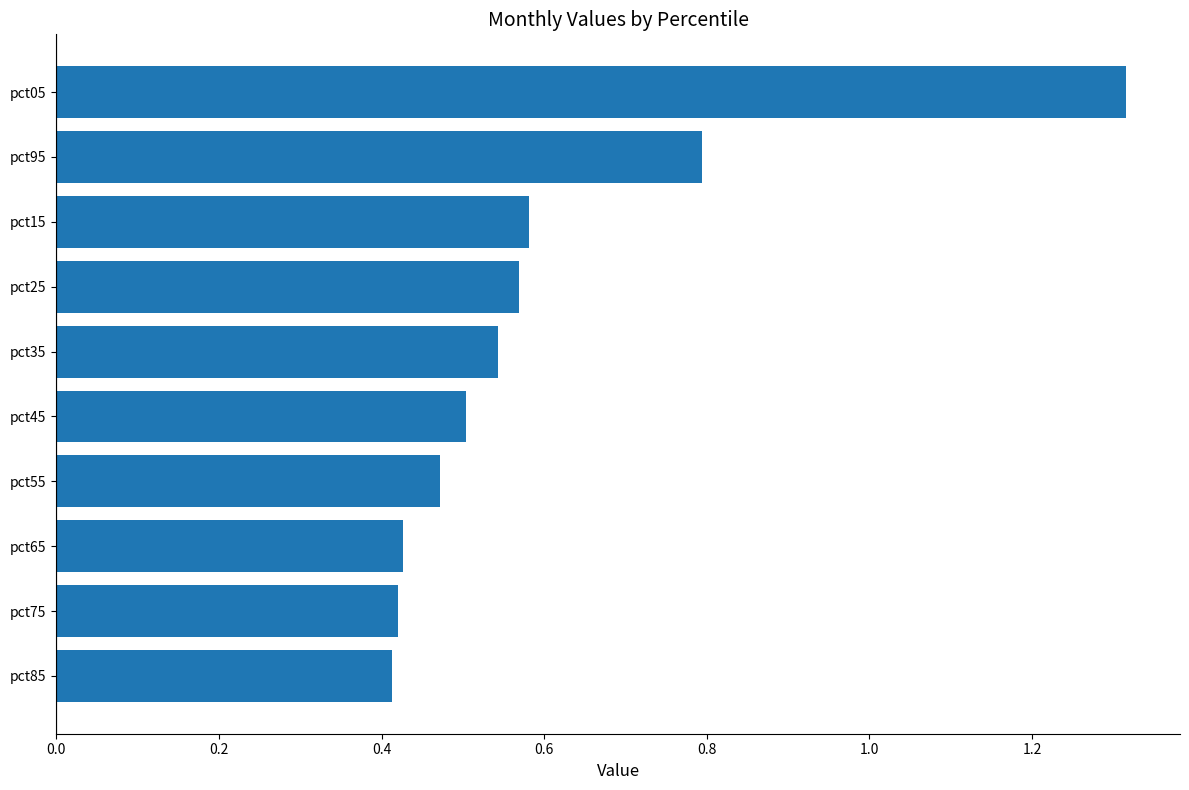

How many bars are there in total?

10